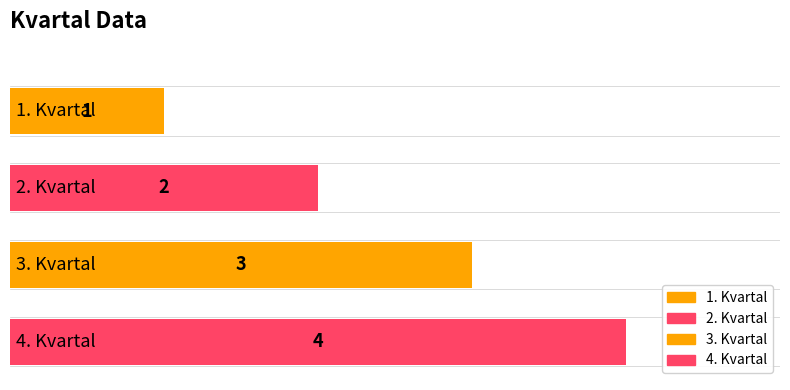

What is the sum of all values?

10